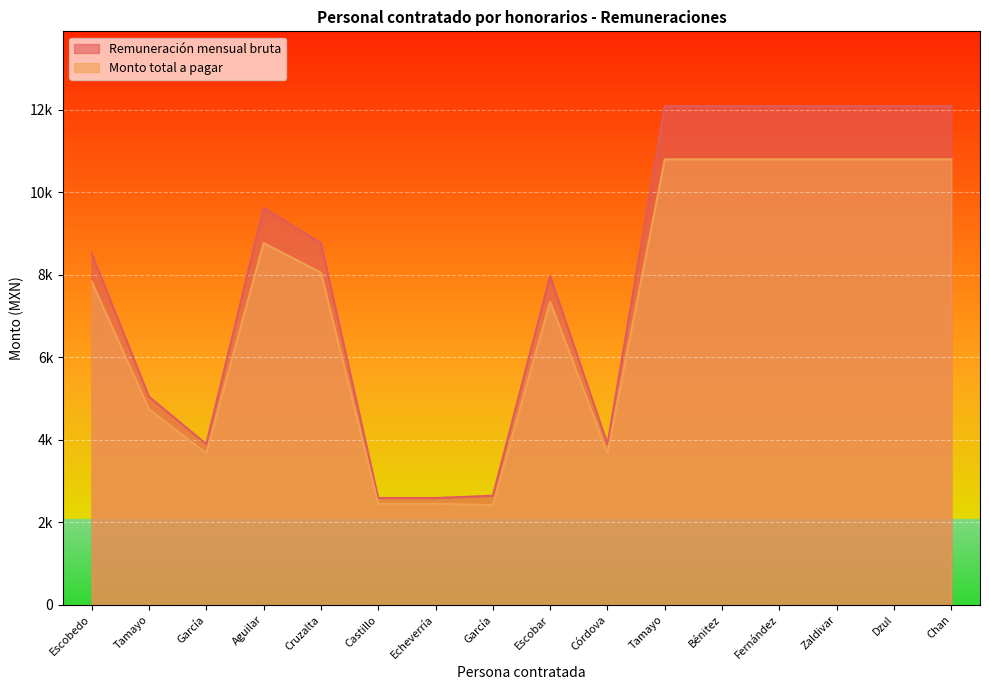

True or false: Remuneración mensual bruta and Monto total a pagar cross at least once.

False